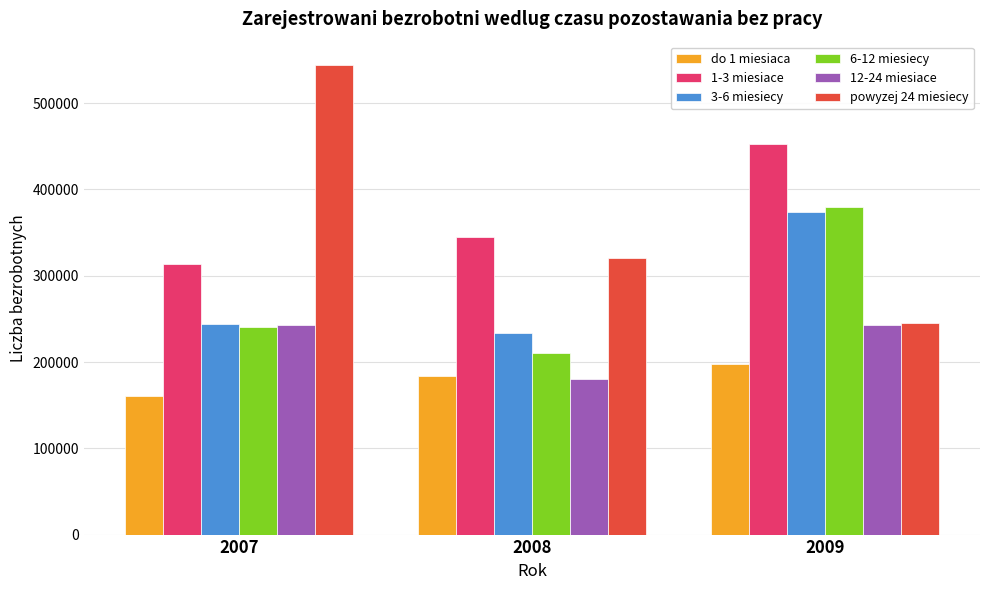

What is the sum of all 1-3 miesiace values?

1110678